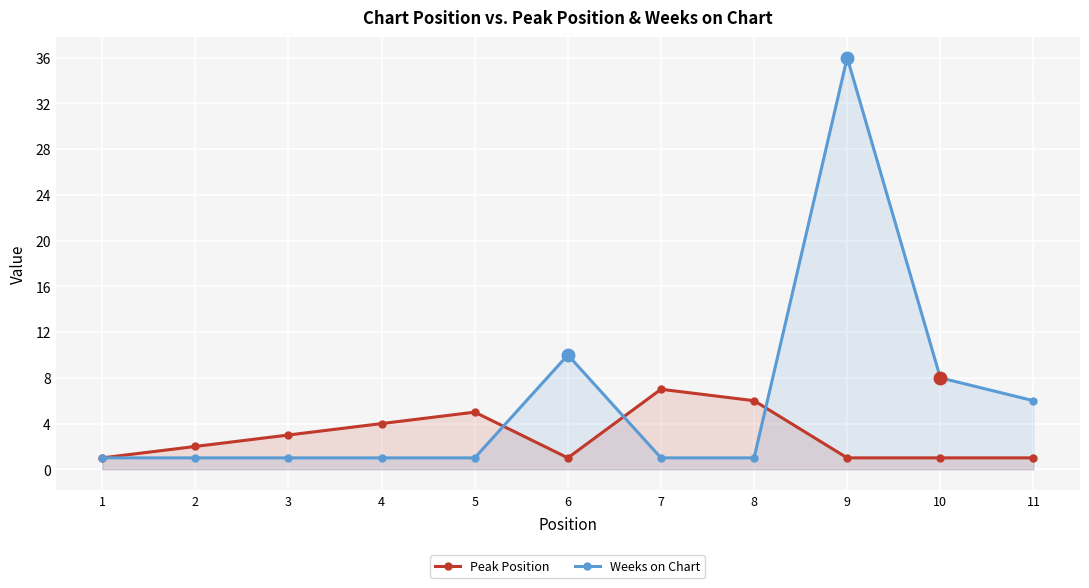

True or false: Peak Position and Weeks on Chart intersect in this chart.

True